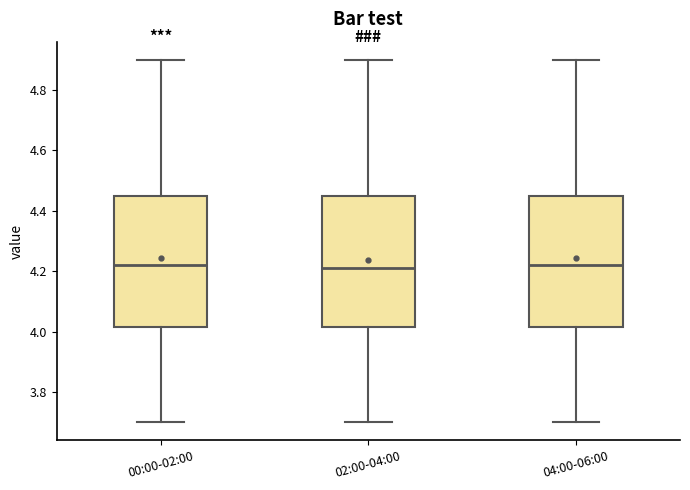

Reading left to right, transcribe this box plot: for each box, give where its median line is, the range the box spans, and where its two whiskers end, as read against the y-axis. The values are not printed on the chart, so give them approximately, as read against the axis.

00:00-02:00: median 4.22, box 4.02 to 4.46, whiskers 3.70 to 4.90
02:00-04:00: median 4.22, box 4.02 to 4.46, whiskers 3.70 to 4.90
04:00-06:00: median 4.22, box 4.02 to 4.46, whiskers 3.70 to 4.90